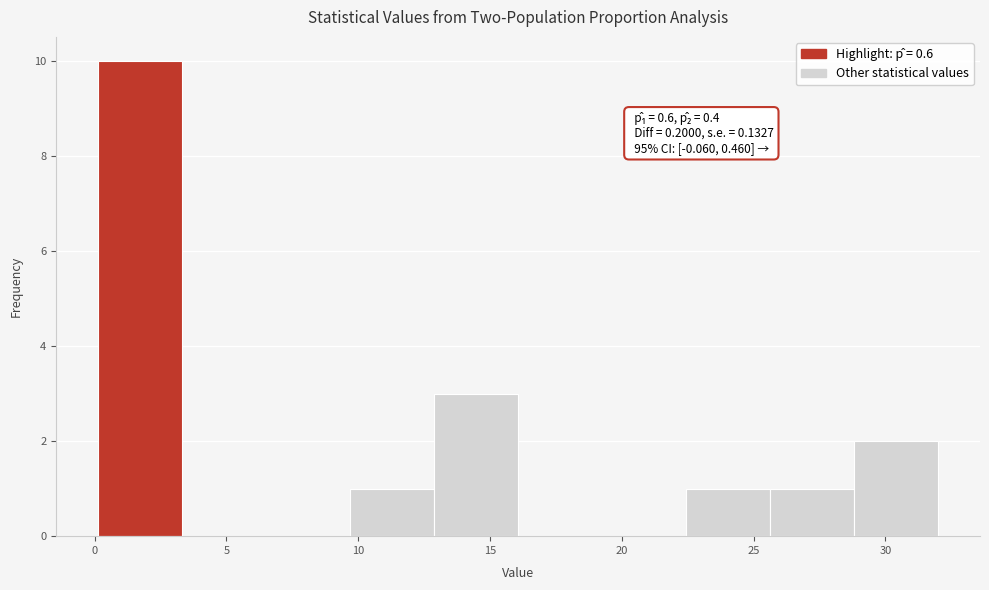

Which range on the x-axis has the tallest bar?

0.0 to 3.5